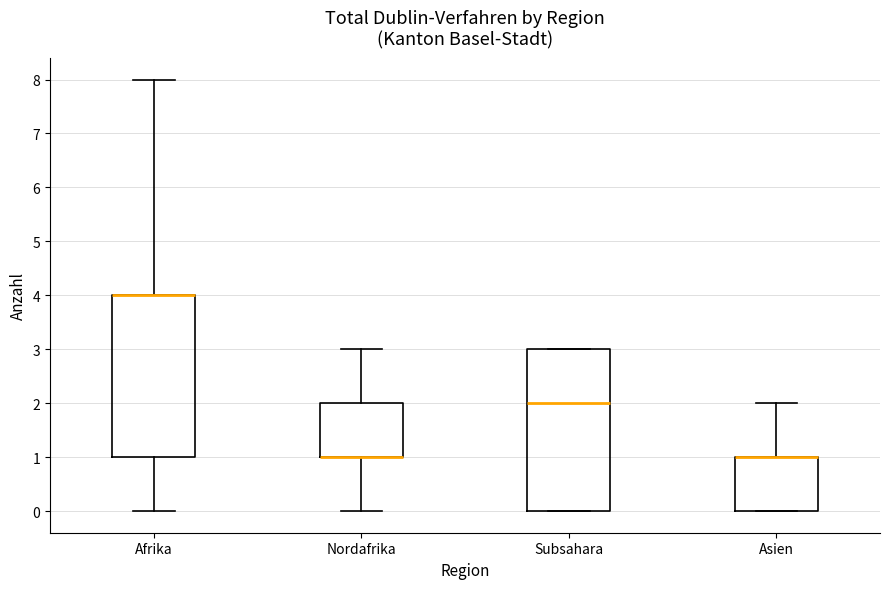

Reading left to right, transcribe this box plot: for each box, give where its median line is, the range the box spans, and where its two whiskers end, as read against the y-axis. The values are not printed on the chart, so give them approximately, as read against the axis.

Afrika: median 4 (drawn on the box's upper edge), box 1 to 4, whiskers 0 to 8
Nordafrika: median 1 (drawn on the box's lower edge), box 1 to 2, whiskers 0 to 3
Subsahara: median 2, box 0 to 3, whiskers 0 to 3
Asien: median 1 (drawn on the box's upper edge), box 0 to 1, whiskers 0 to 2